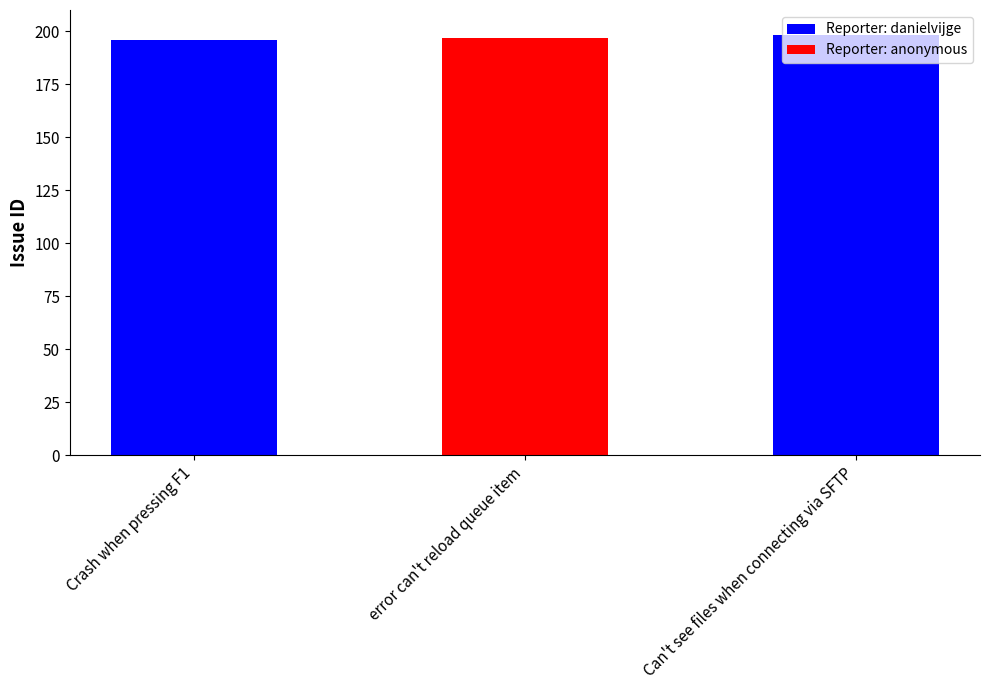

Are the bars grouped side by side (vs. stacked)?

No